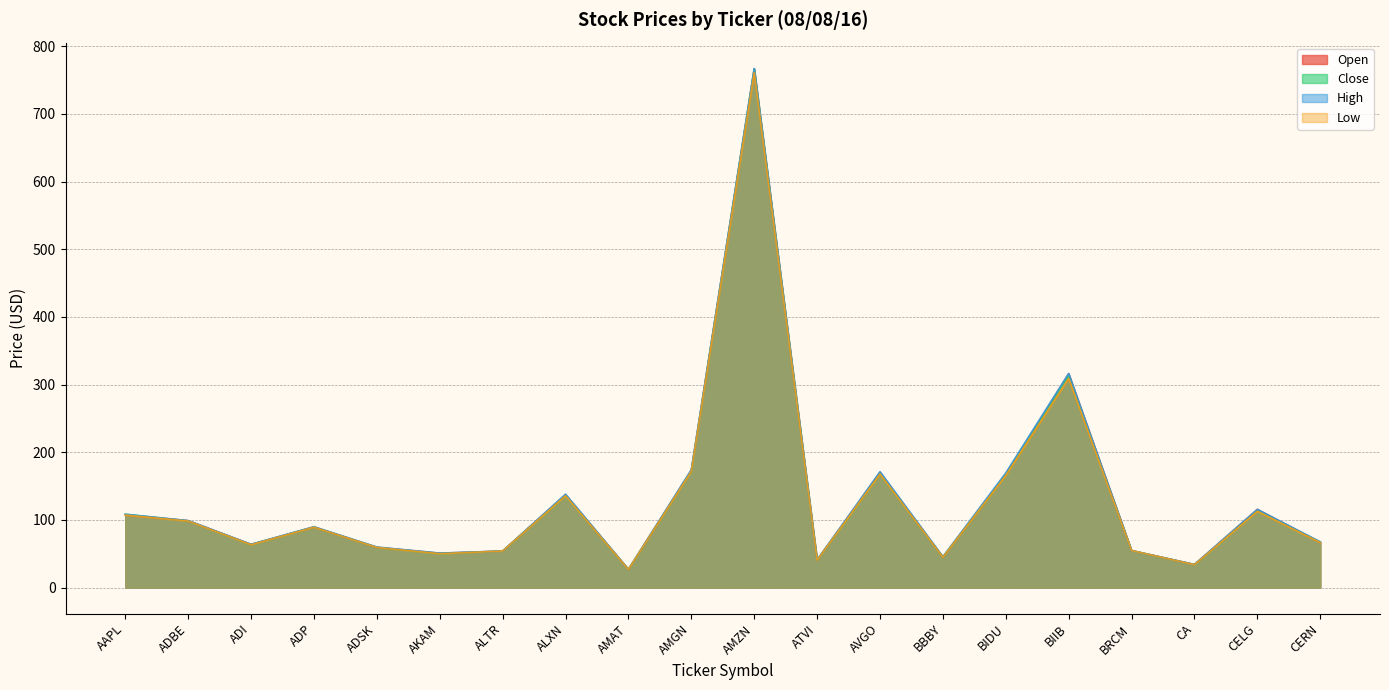

What position from the right is ADBE?

19